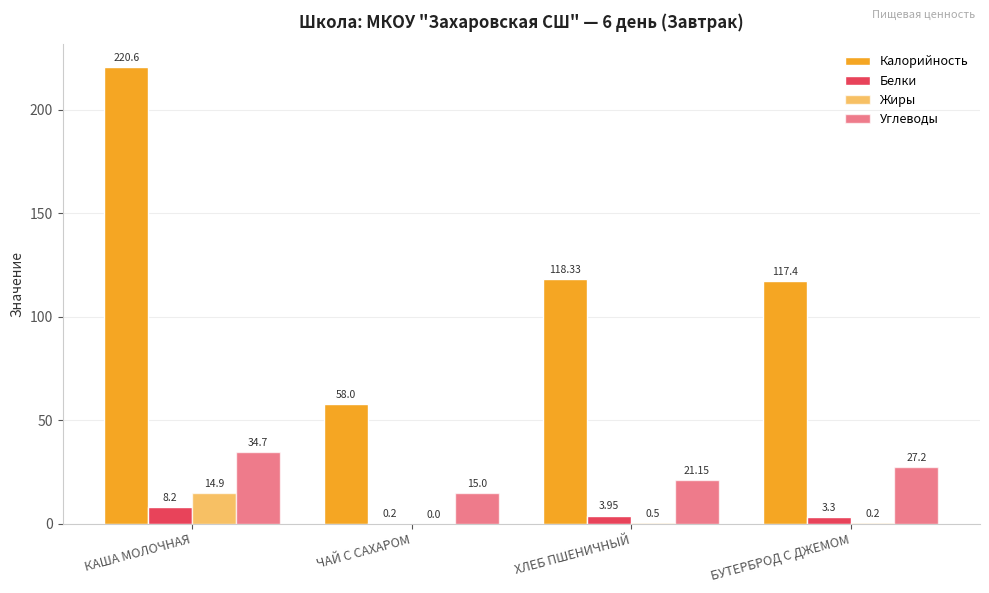

At which category does the chart reach its peak across all series?

КАША МОЛОЧНАЯ